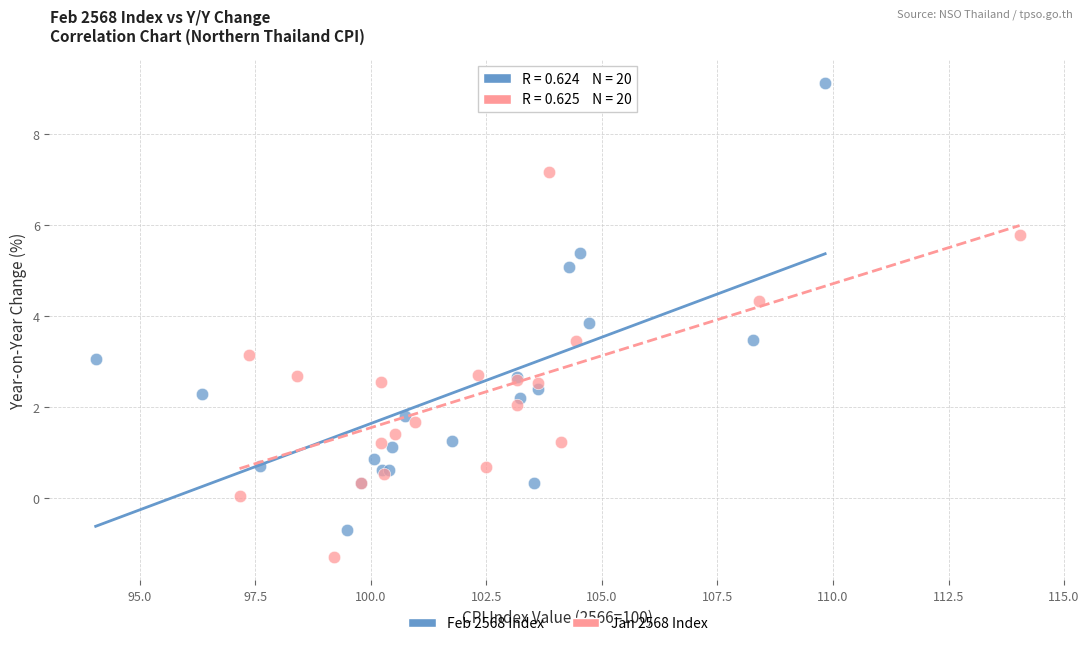

Which series contains the highest Y value?

Feb 2568 Index